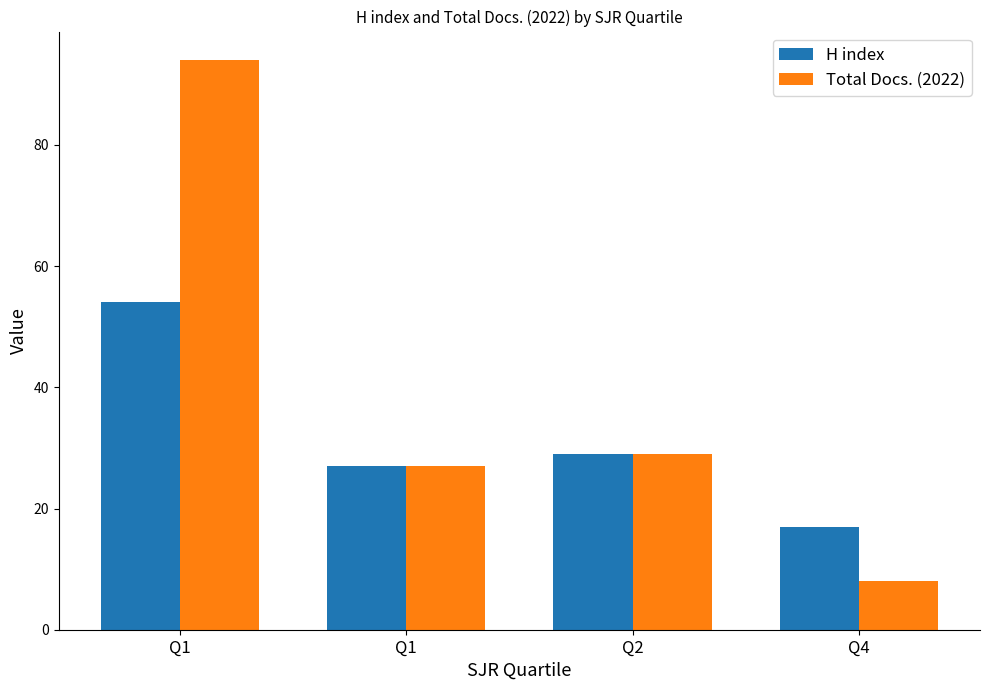

What is the spread (max minus min) of values at Q1?

40